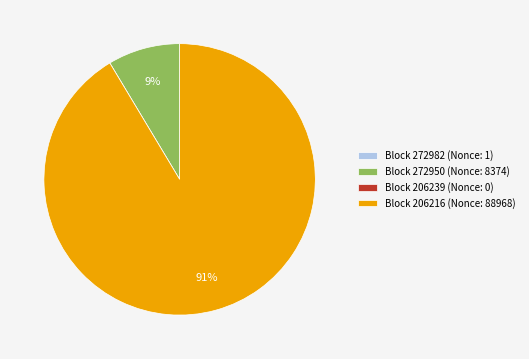

What is the largest slice in the pie chart?

Block 206216 (Nonce: 88968)